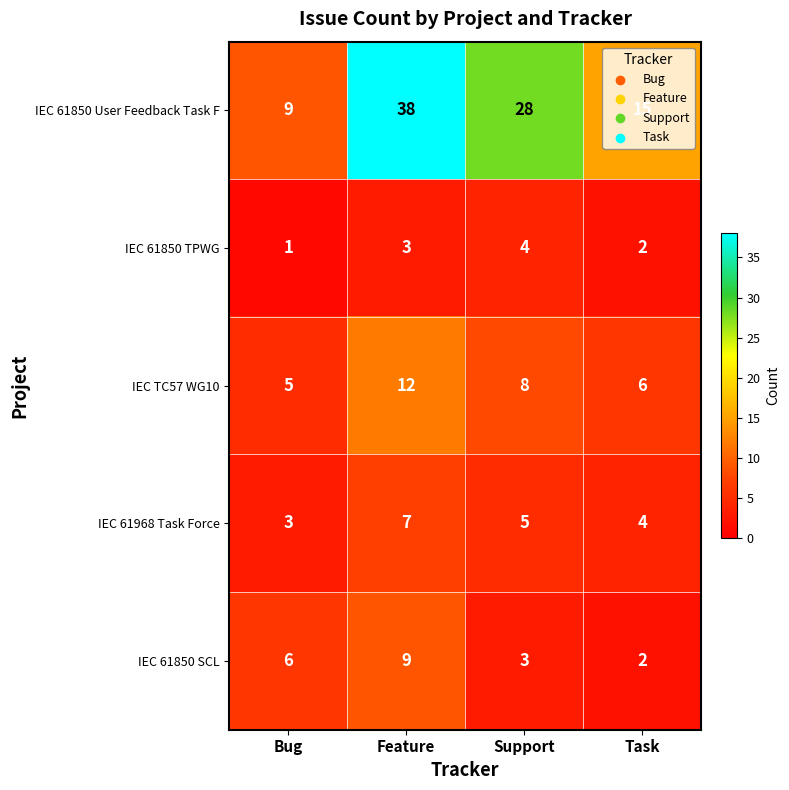

Which series has the largest total across all categories?

IEC 61850 User Feedback Task F